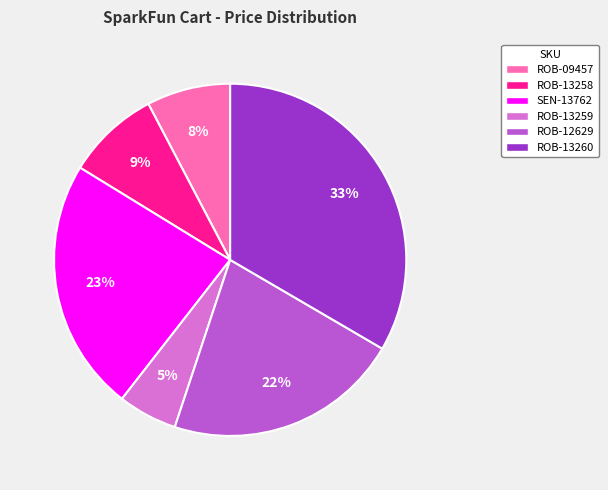

How many segments does this pie chart have?

6